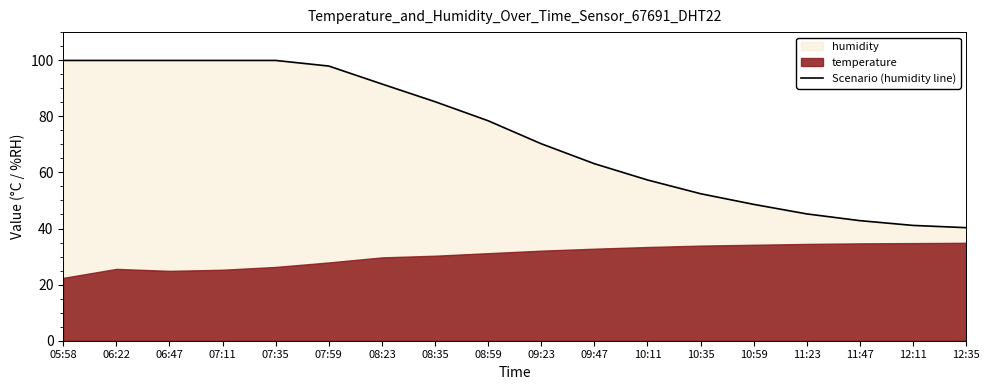

What is the label of the 3rd point from the left?

06:47